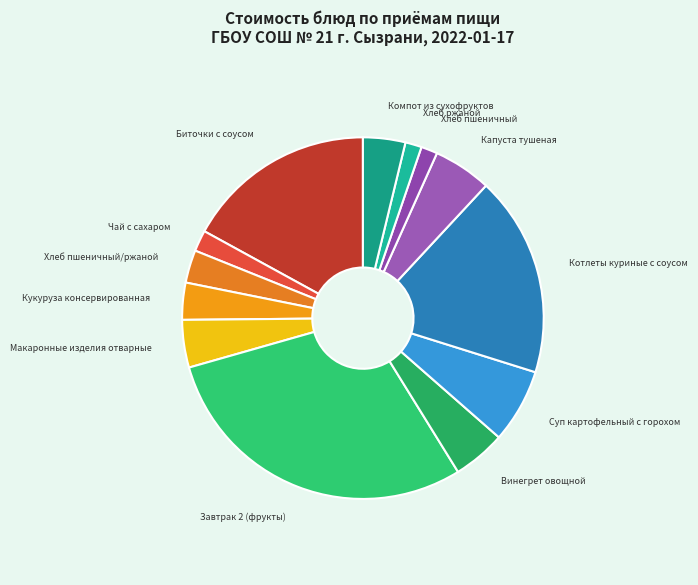

Between Суп картофельный с горохом and Завтрак 2 (фрукты), which is larger?

Завтрак 2 (фрукты)